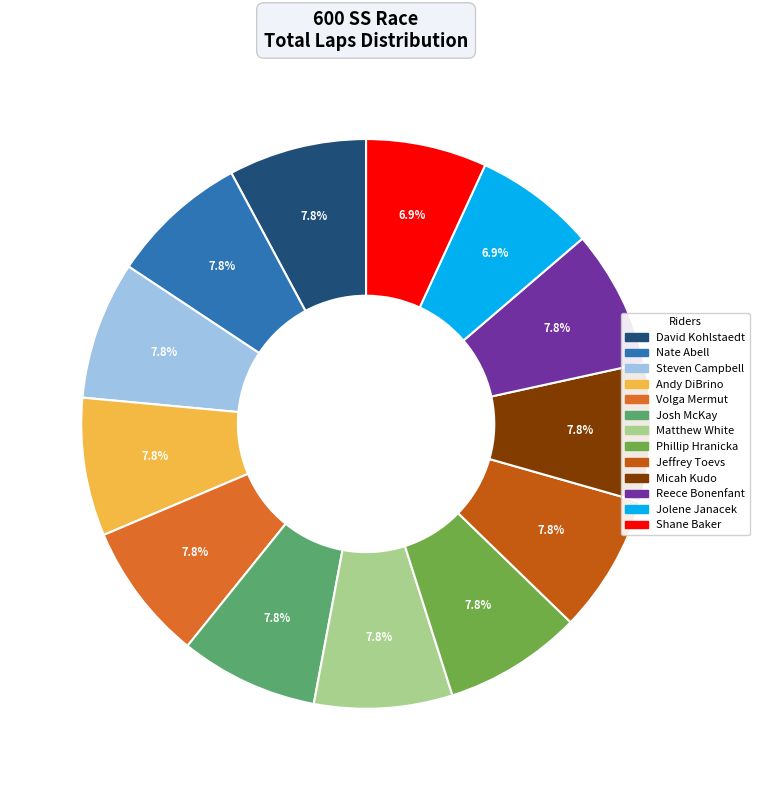

Is there any slice that represents more than half of the pie?

No